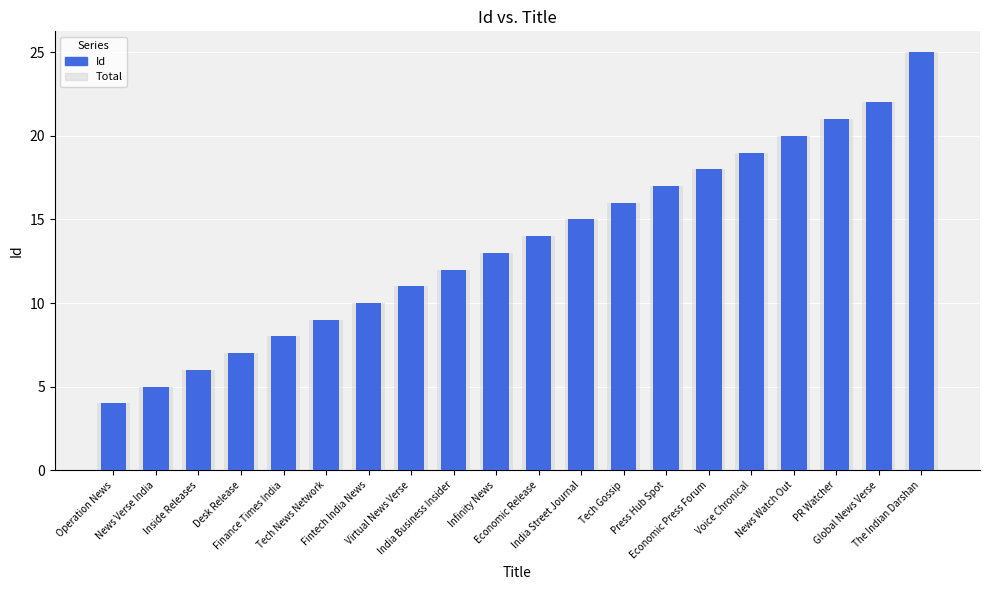

True or false: Id has a value of 24 at India Street Journal.

False